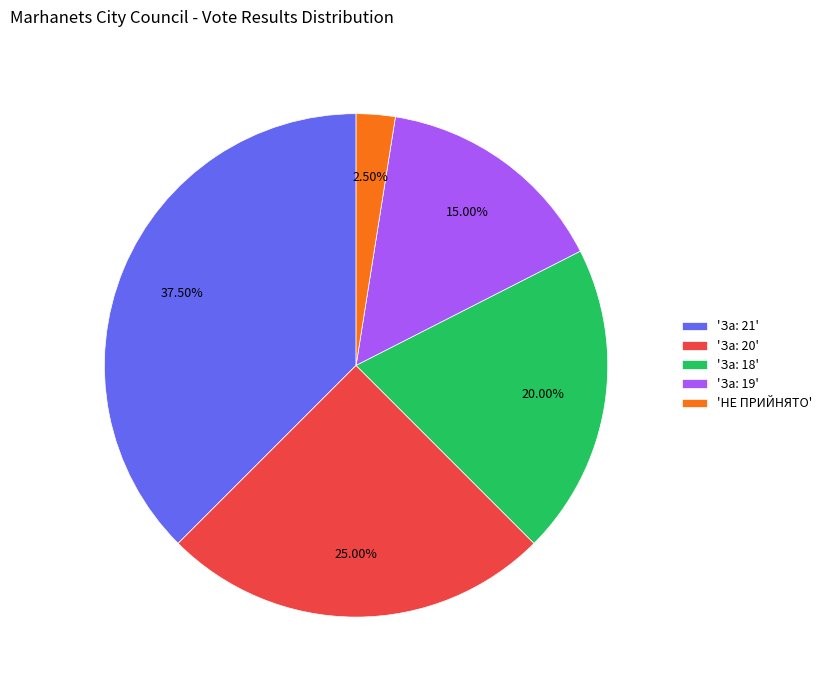

Combined, do 'За: 20' and 'За: 19' account for over 50%?

No